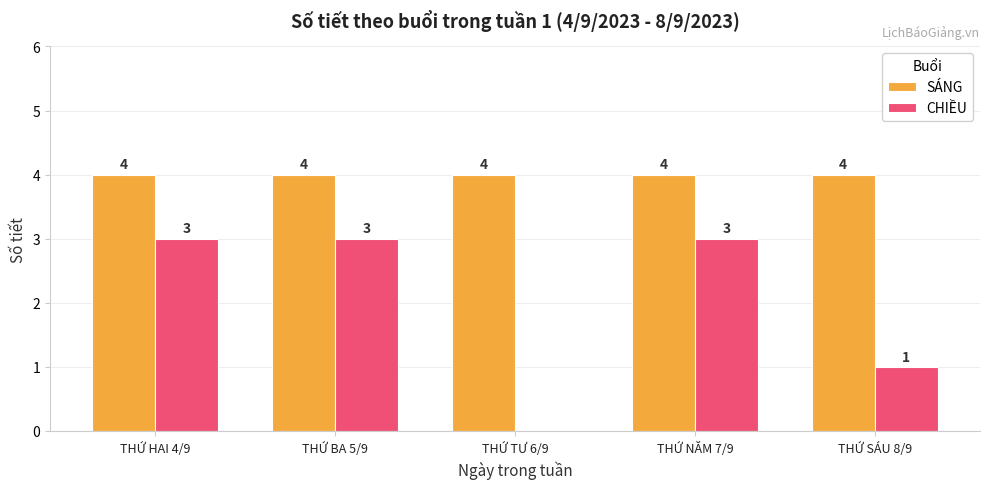

How many positive values does the CHIỀU series have?

4